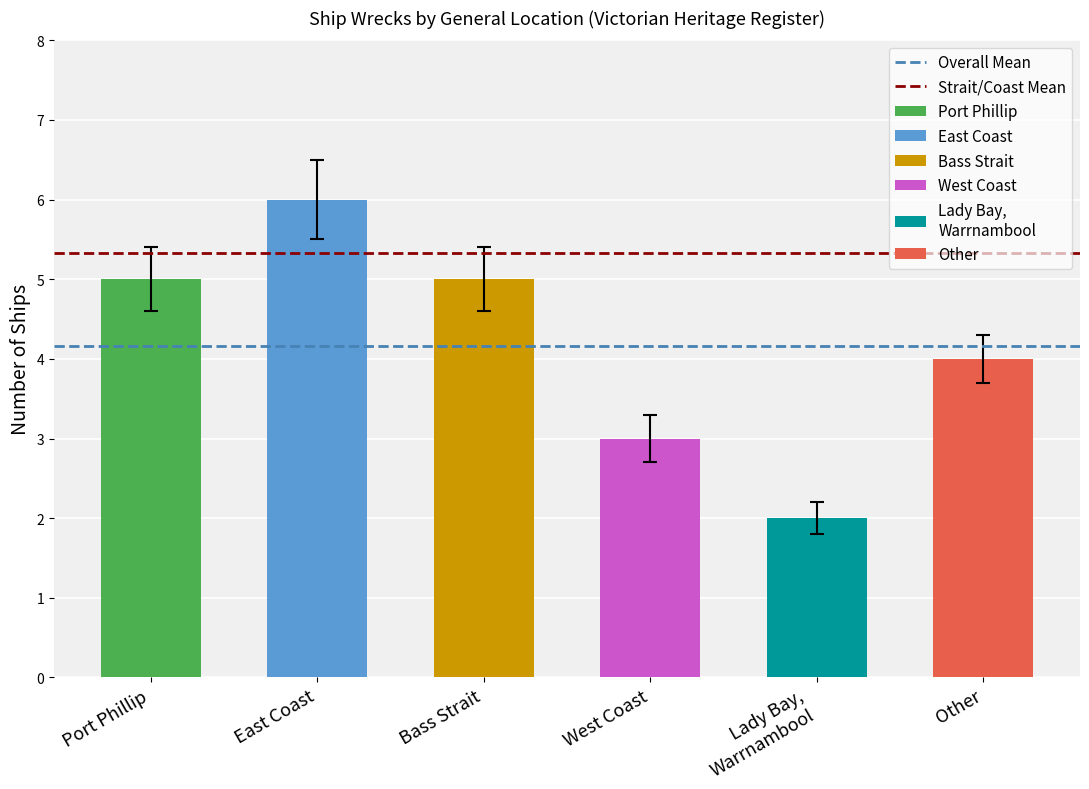

What is the spread (max minus min) of values at East Coast?

1.2